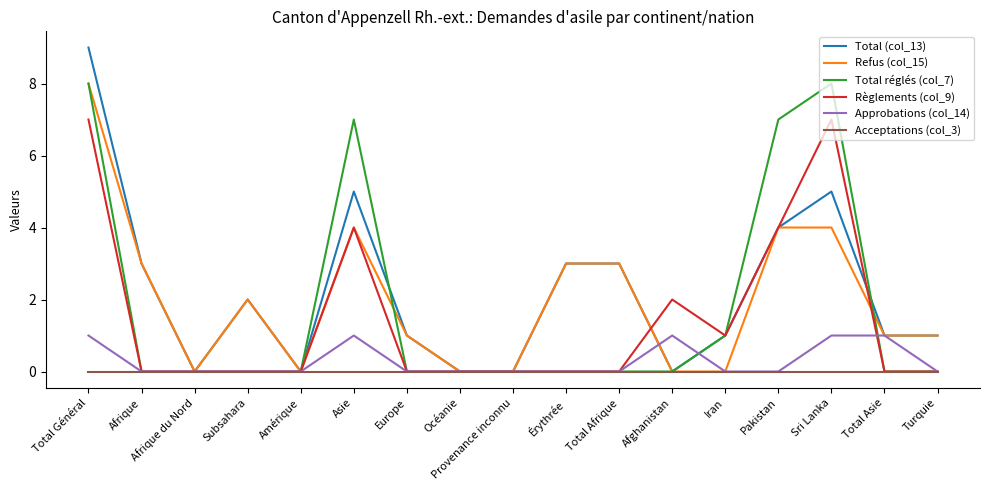

The value of Acceptations (col_3) at Subsahara is 0. True or false?

True